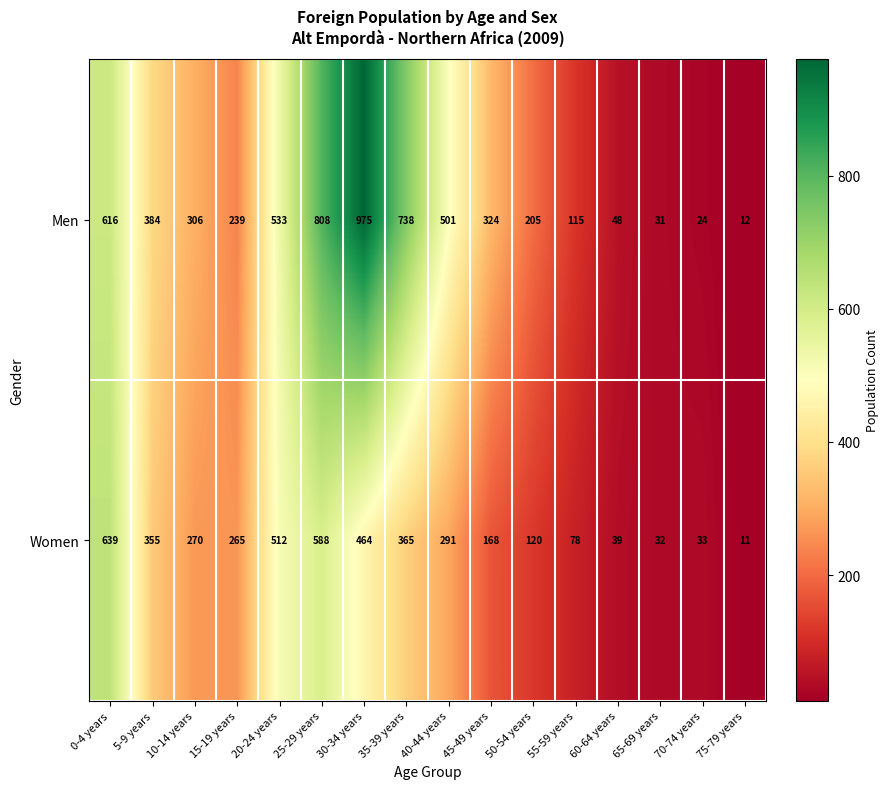

The Women series shows 225 at 30-34 years. True or false?

False